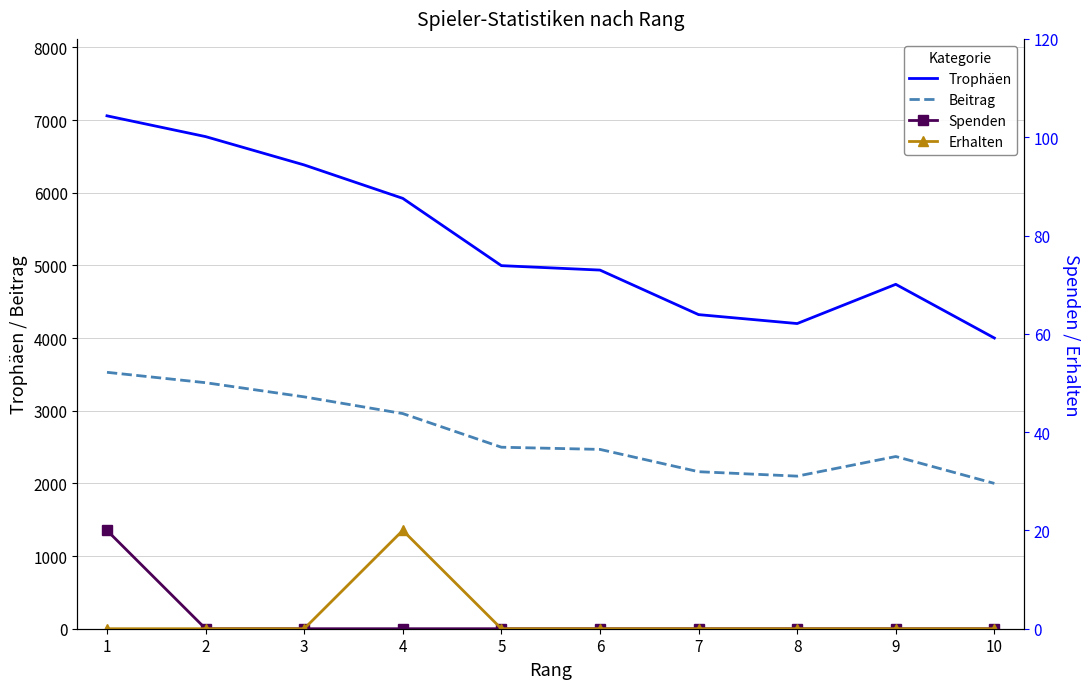

True or false: Erhalten and Spenden intersect in this chart.

False